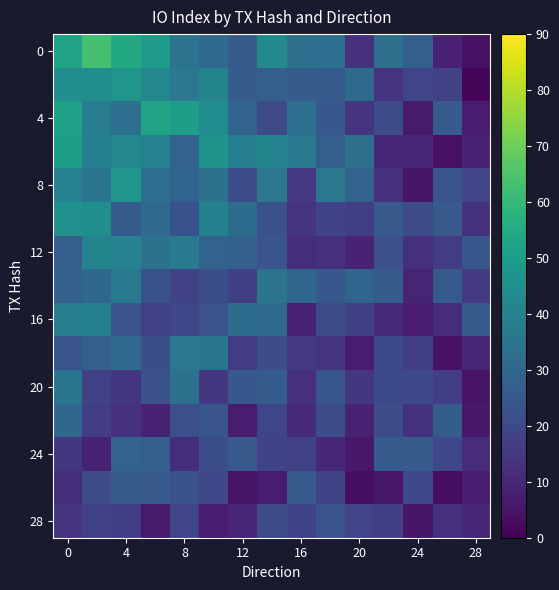

At how many categories does at least one series exceed 25?

15